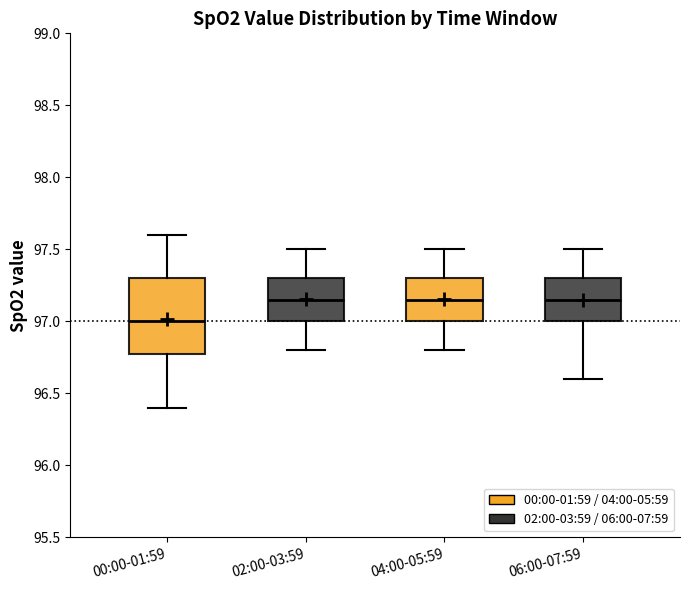

Reading left to right, read every box against the y-axis: the position of its median line, the range the box covers, and the ends of its whiskers. The values are not printed on the chart, so give them approximately, as read against the axis.

00:00-01:59: median 97.00, box 96.80 to 97.30, whiskers 96.40 to 97.60
02:00-03:59: median 97.15, box 97.00 to 97.30, whiskers 96.80 to 97.50
04:00-05:59: median 97.15, box 97.00 to 97.30, whiskers 96.80 to 97.50
06:00-07:59: median 97.15, box 97.00 to 97.30, whiskers 96.60 to 97.50